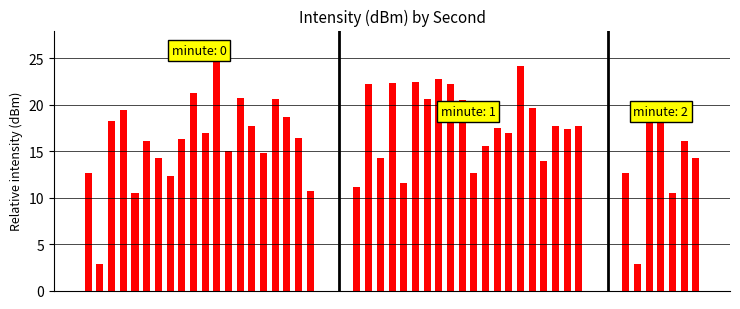

What is the change in value from 22 to 38?

-14.6